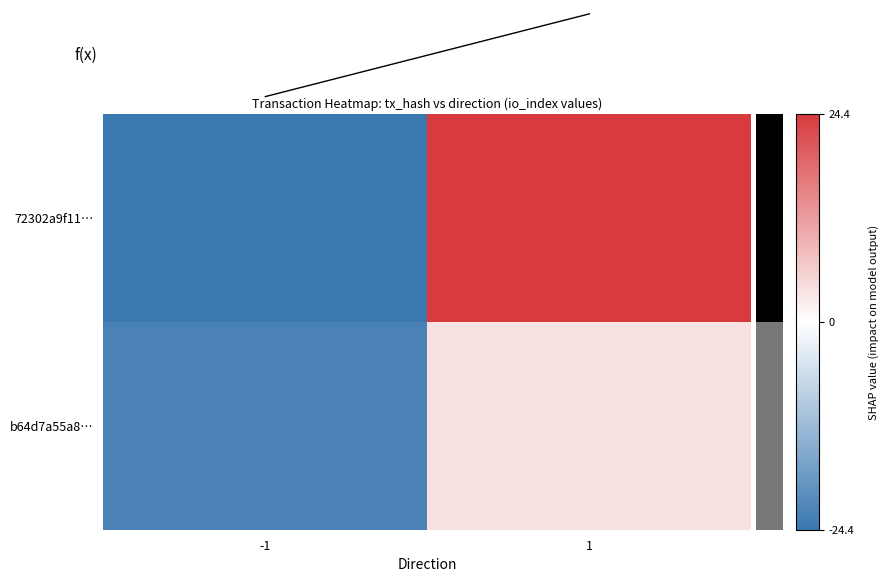

At which category is the sum across all series the highest?

1